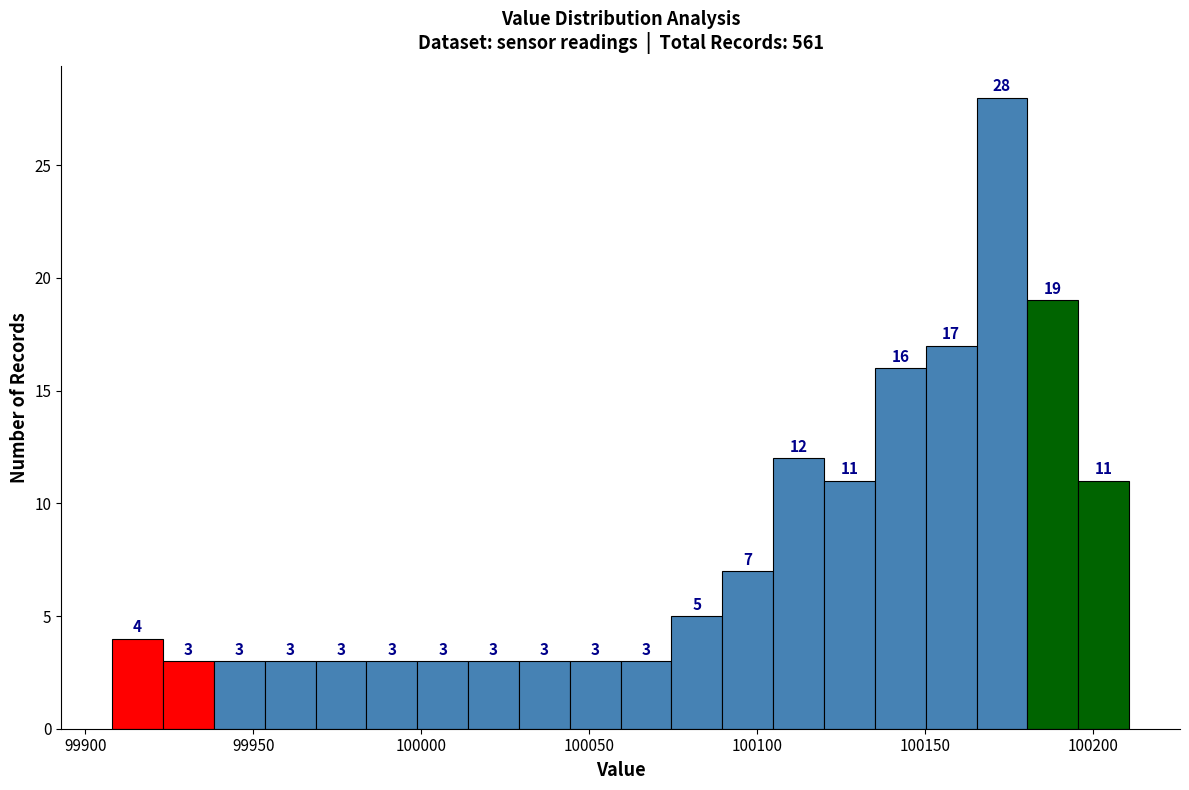

Around what value on the x-axis is the tallest bar? Give the approximate position of its centre, as read against the axis.

100175